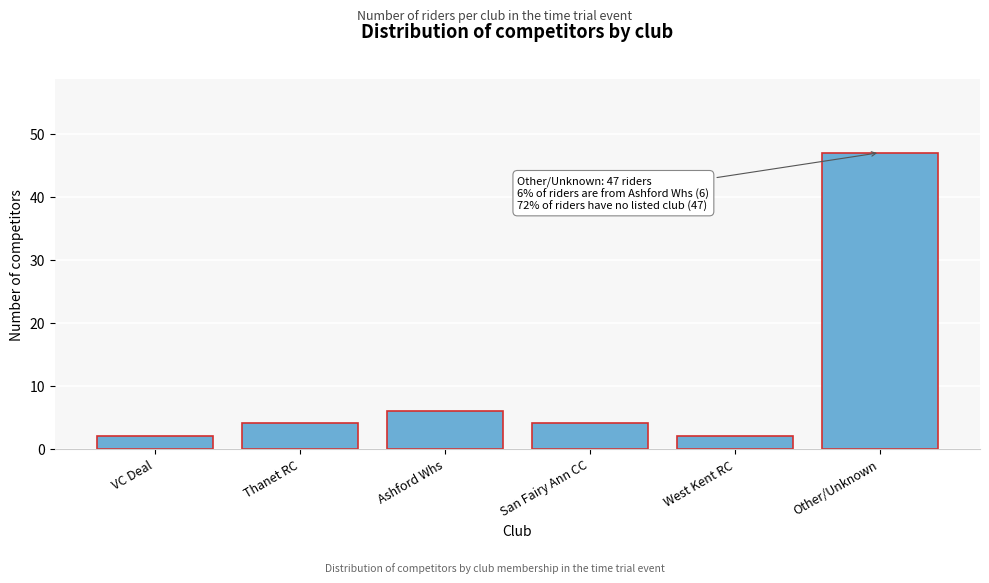

Reading left to right, what are all the values shown in this chart?

VC Deal=2	Thanet RC=4	Ashford Whs=6	San Fairy Ann CC=4	West Kent RC=2	Other/Unknown=47